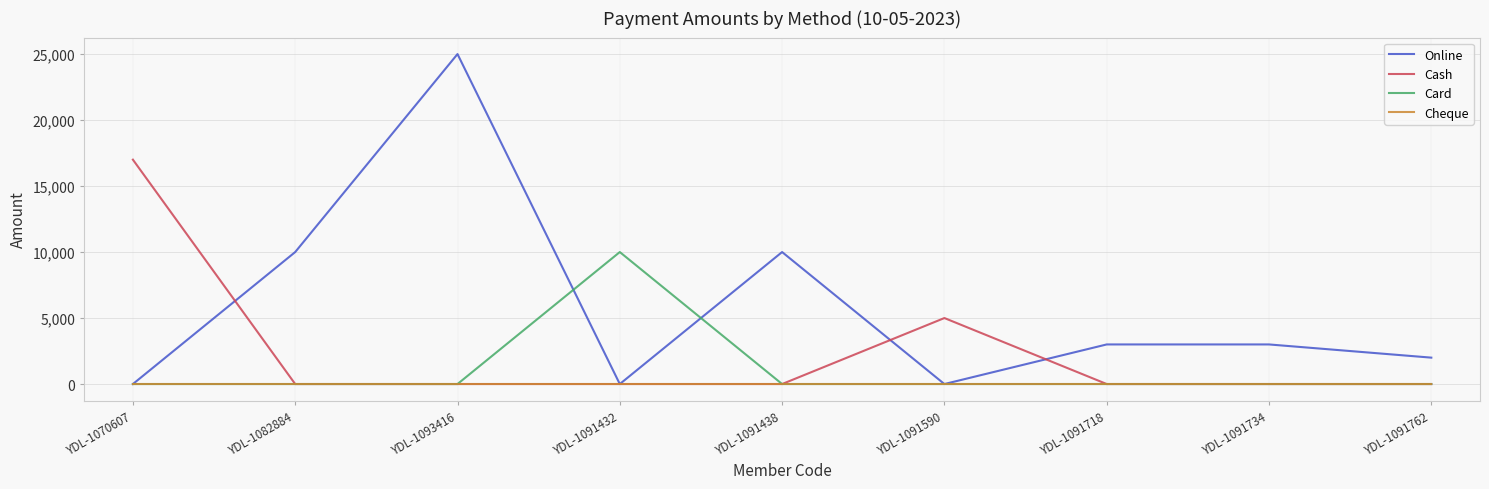

Which series has the largest total across all categories?

Online